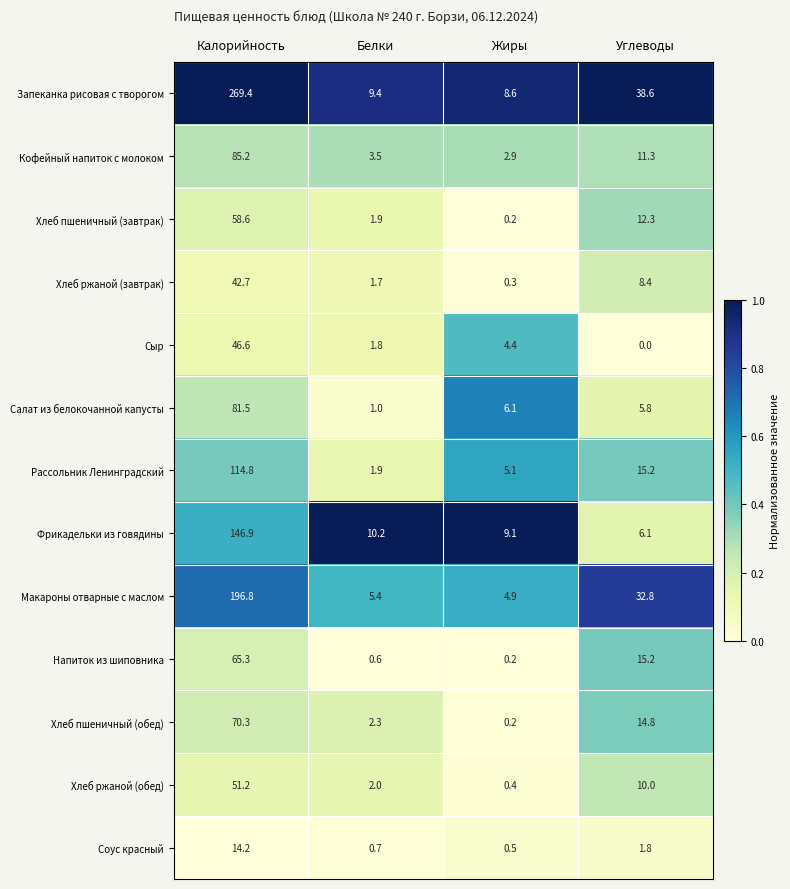

What is the difference between the maximum and second lowest values in the Кофейный напиток с молоком series?

81.7